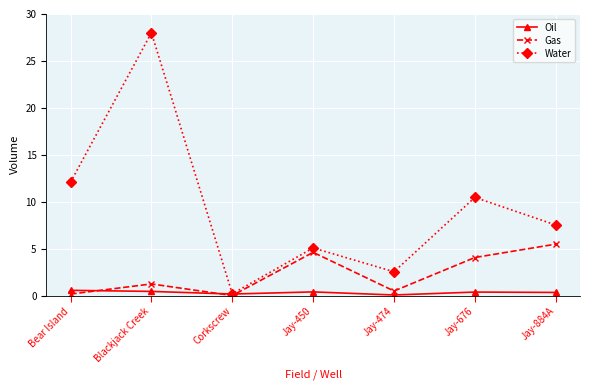

Rank the series by their average value, from lowest to highest.

Oil, Gas, Water